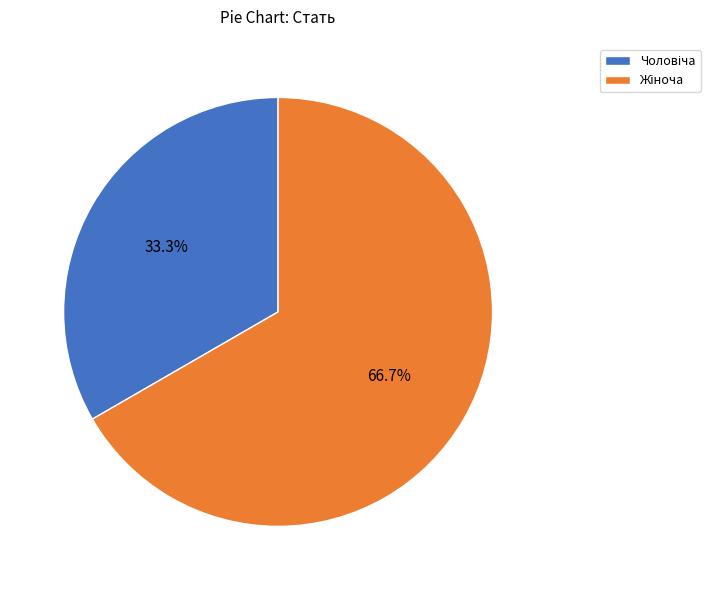

Rank the categories by value from lowest to highest.

Чоловіча, Жіноча